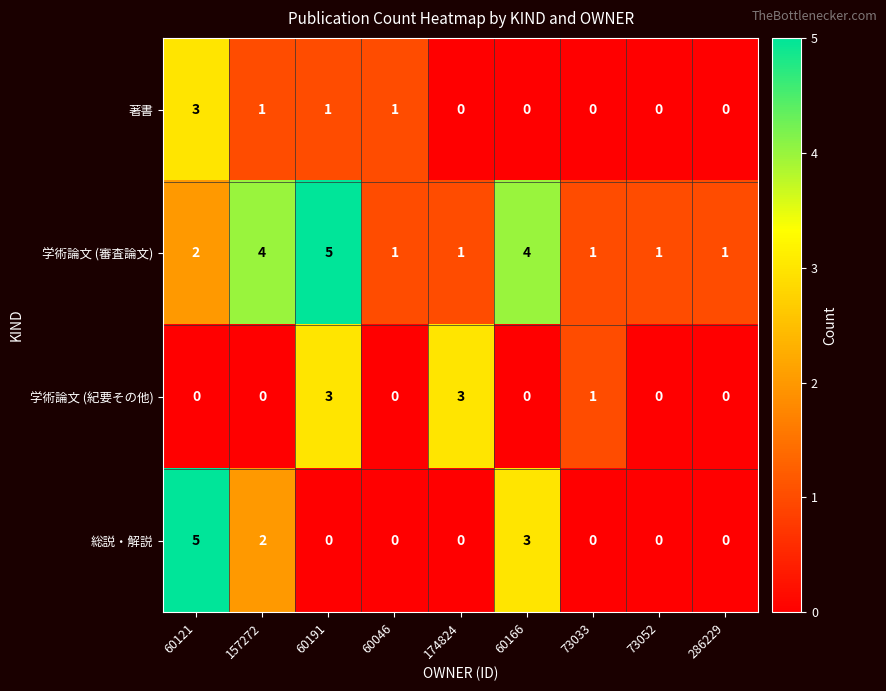

At 157272, list the series in order from largest to smallest.

学術論文 (審査論文), 総説・解説, 著書, 学術論文 (紀要その他)